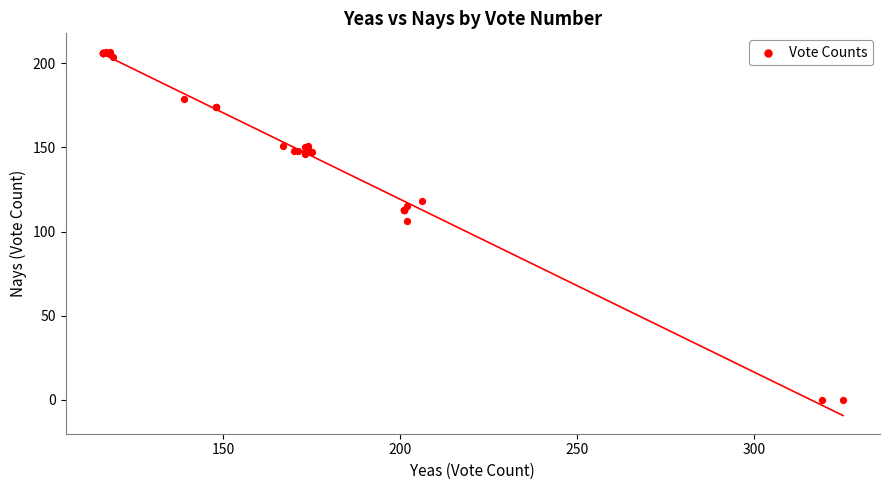

What Y value in the scatter plot is closest to 103?

106